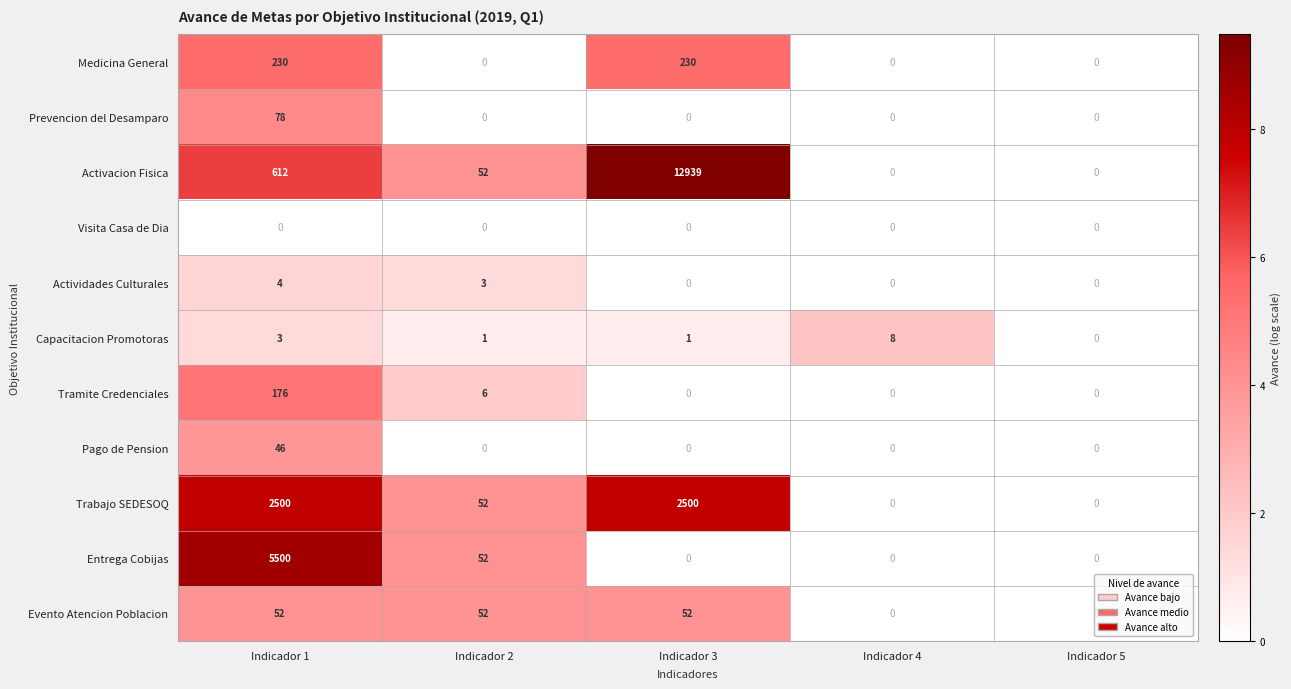

What is the sum of the Trabajo SEDESOQ values at Indicador 2 and Indicador 5?

52